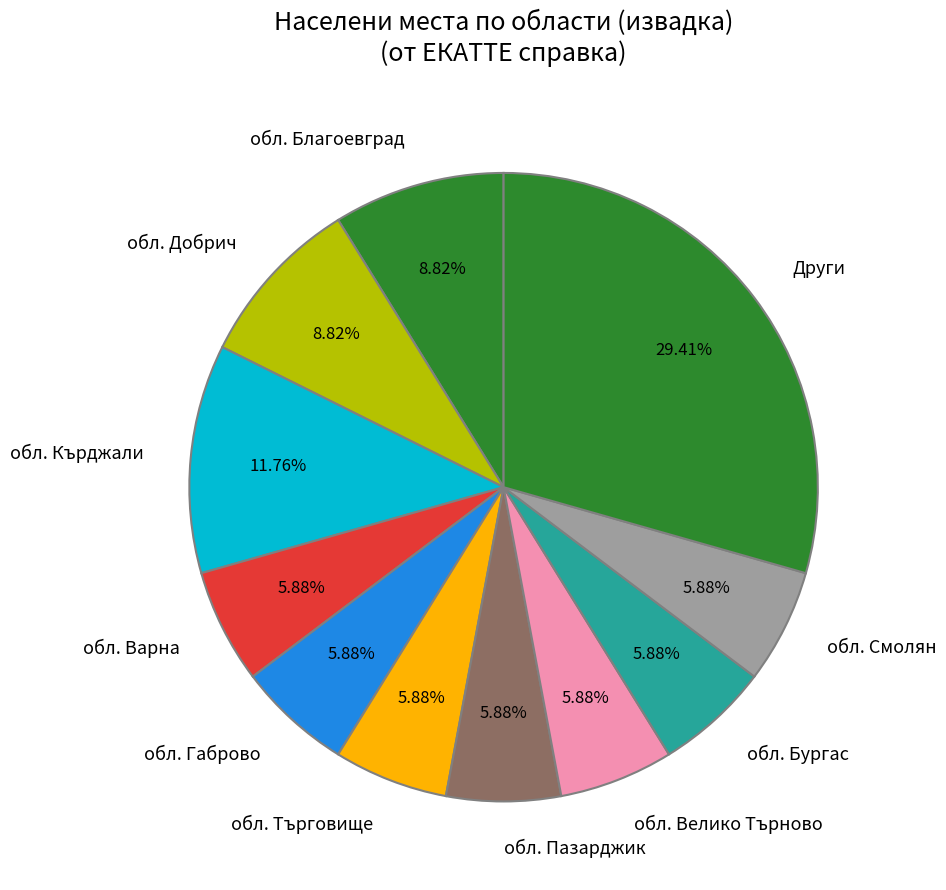

What percentage do обл. Пазарджик and обл. Добрич together represent?

14.7%